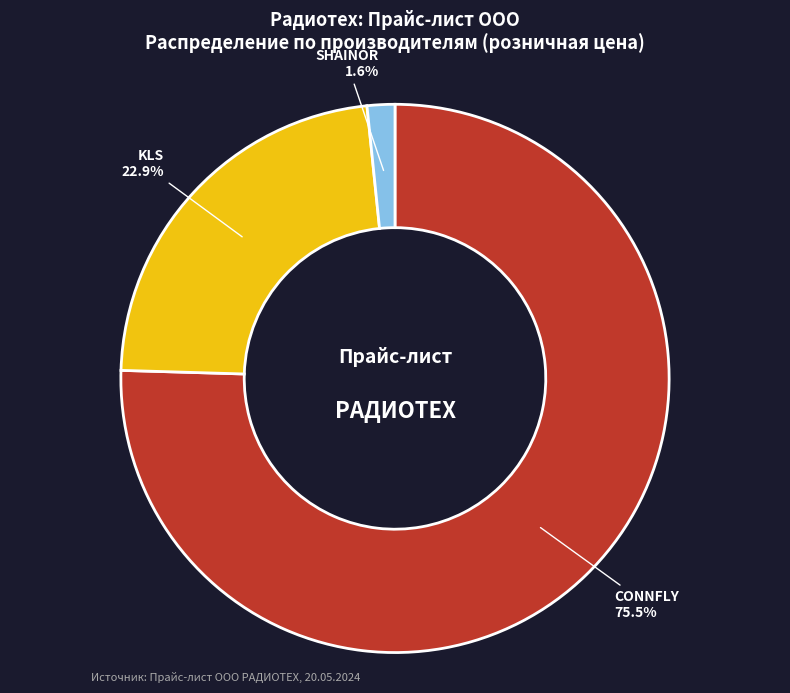

Does any single category account for the majority?

Yes